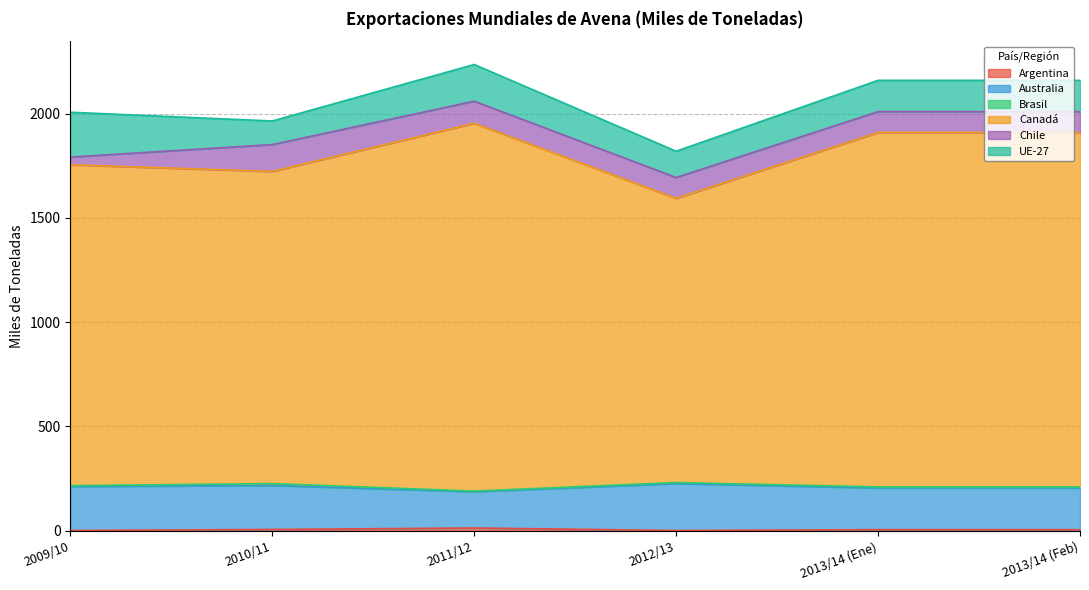

What is the label of the 1st point from the right?

2013/14 (Feb)